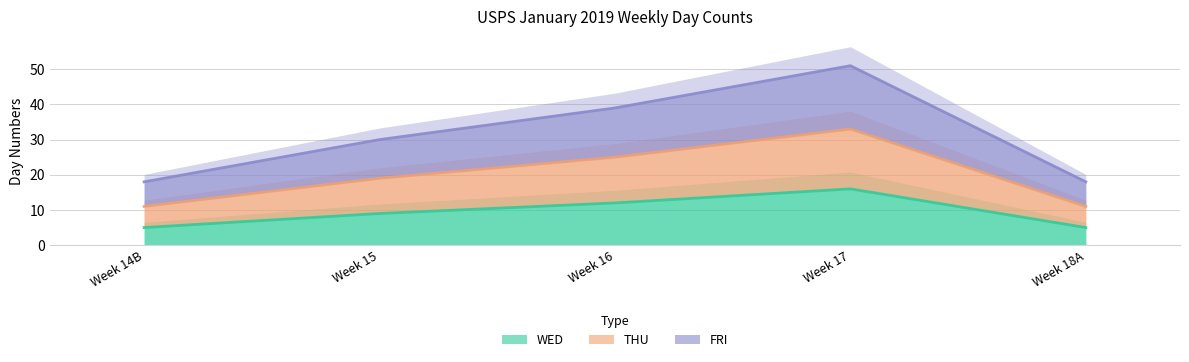

True or false: THU has more than 2 interior local peaks.

False